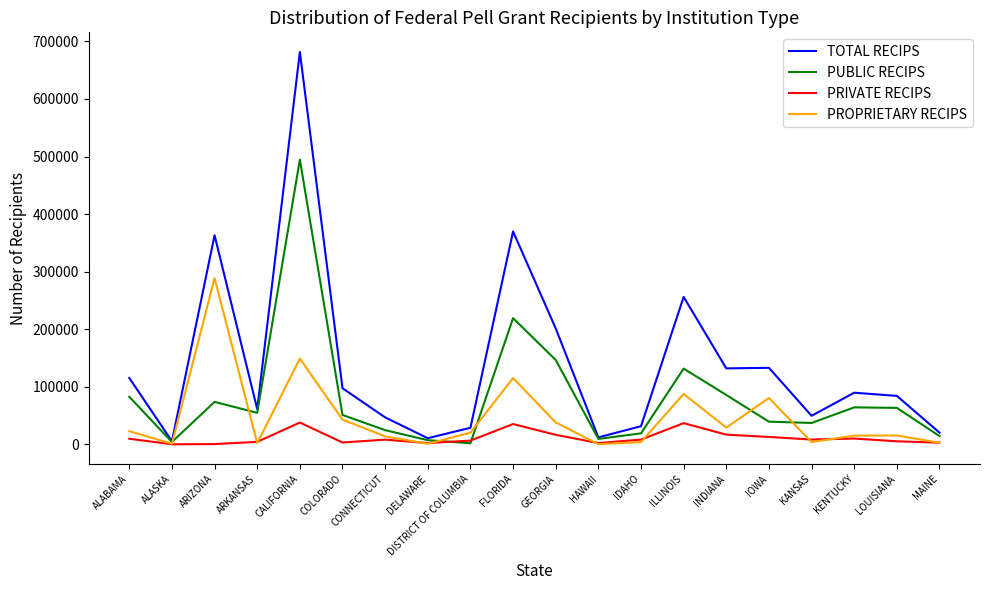

What is the difference between the highest and lowest values at INDIANA?

115085